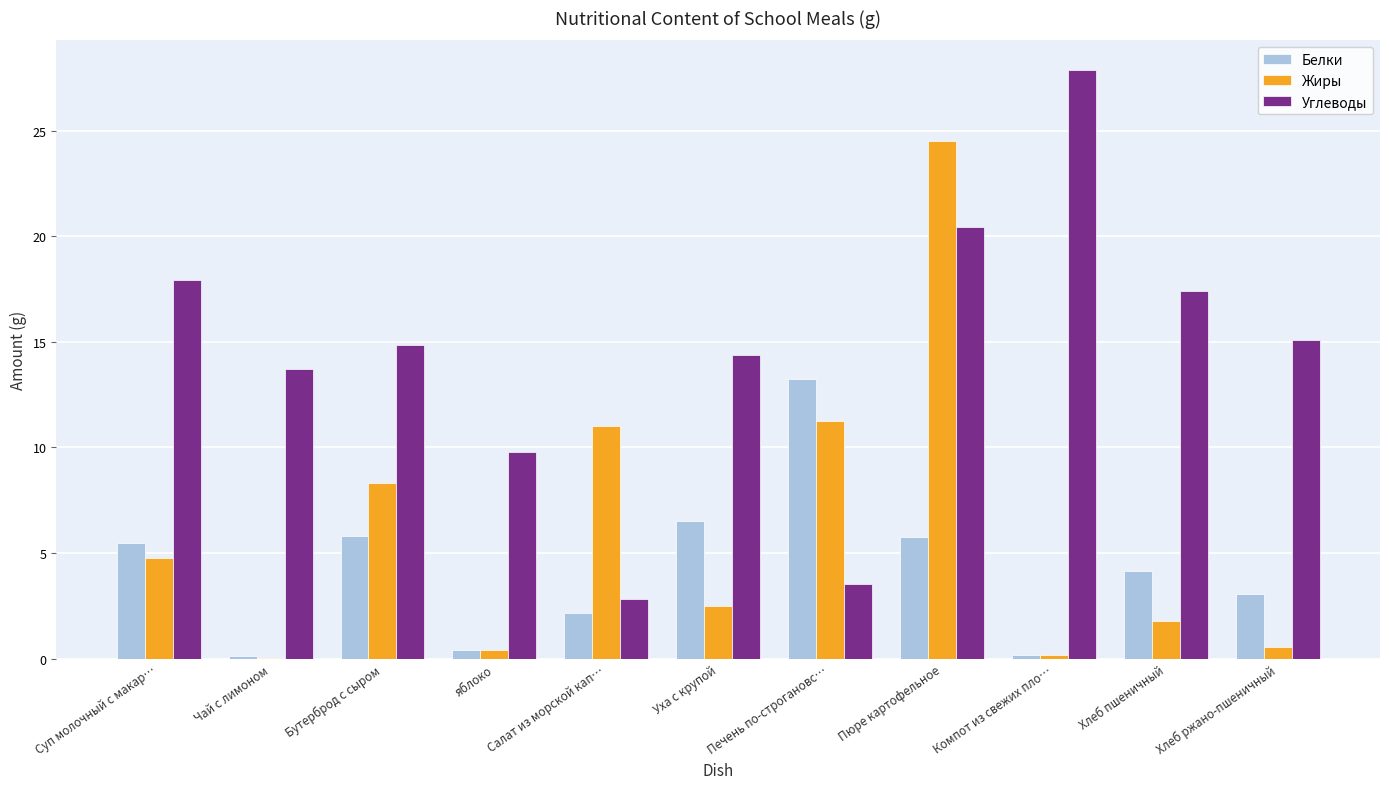

What are all the series names shown in the legend?

Белки, Жиры, Углеводы